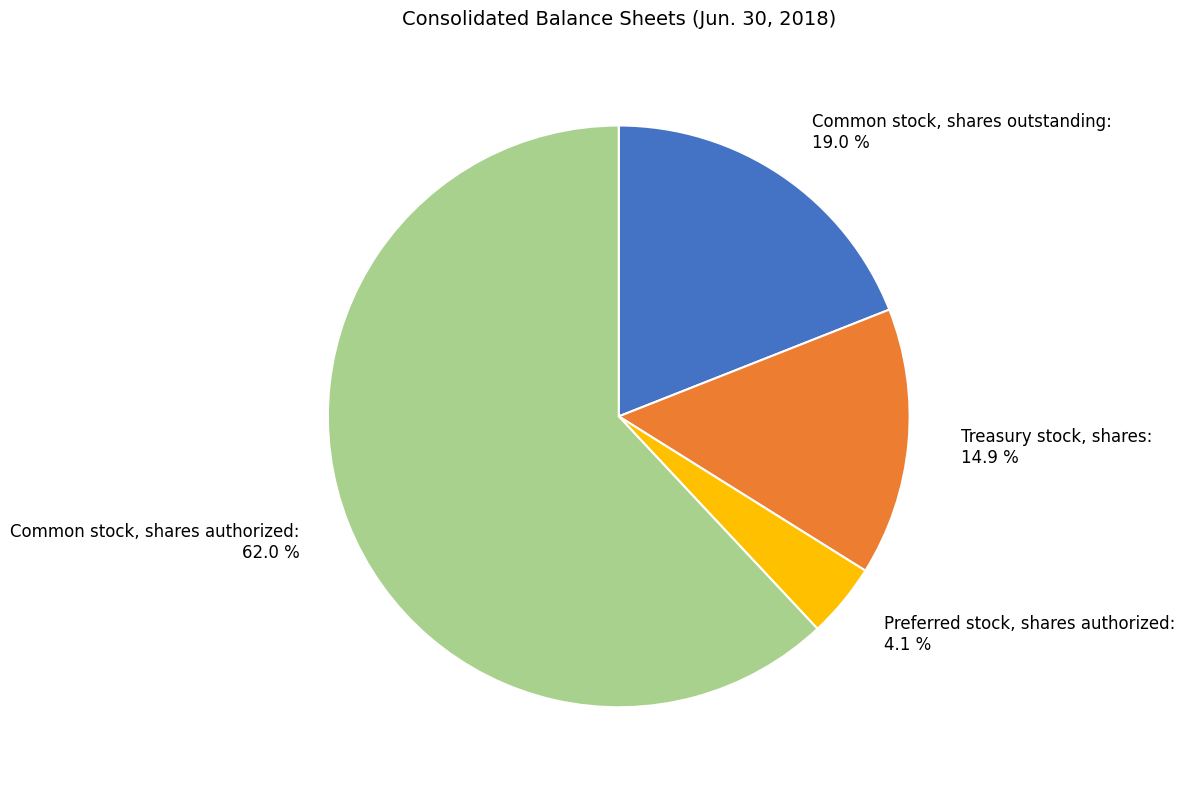

What is the smallest slice in the pie chart?

Preferred stock, shares authorized